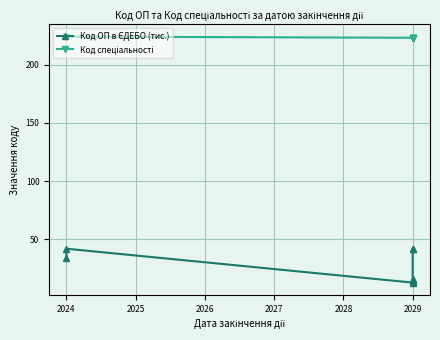

What is the difference between the second highest and second lowest values in the Код спеціальності series?

1.0